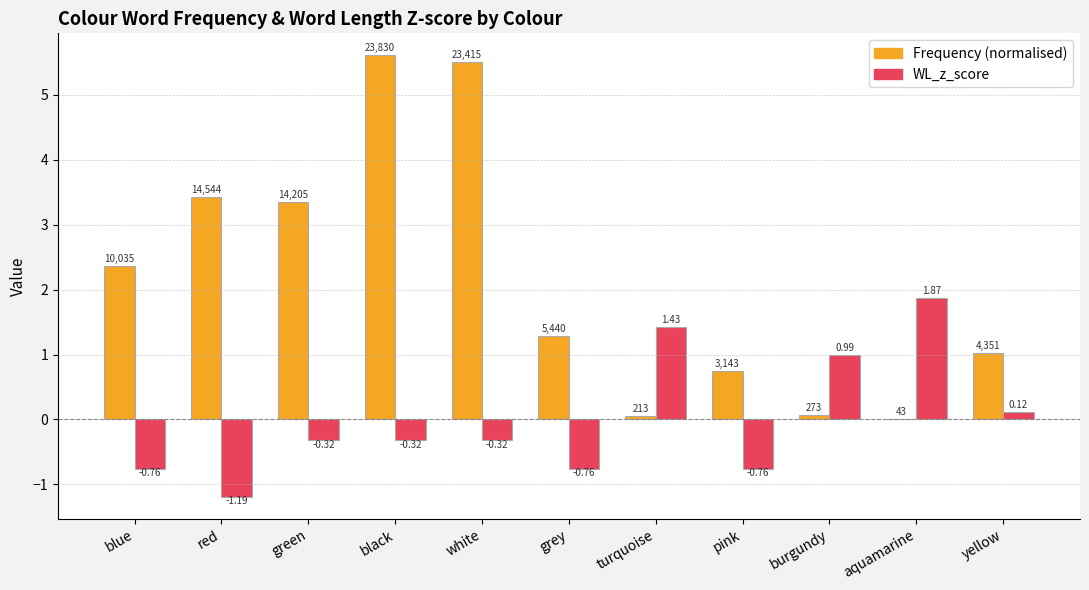

Between grey and turquoise, which series saw the biggest shift?

WL_z_score